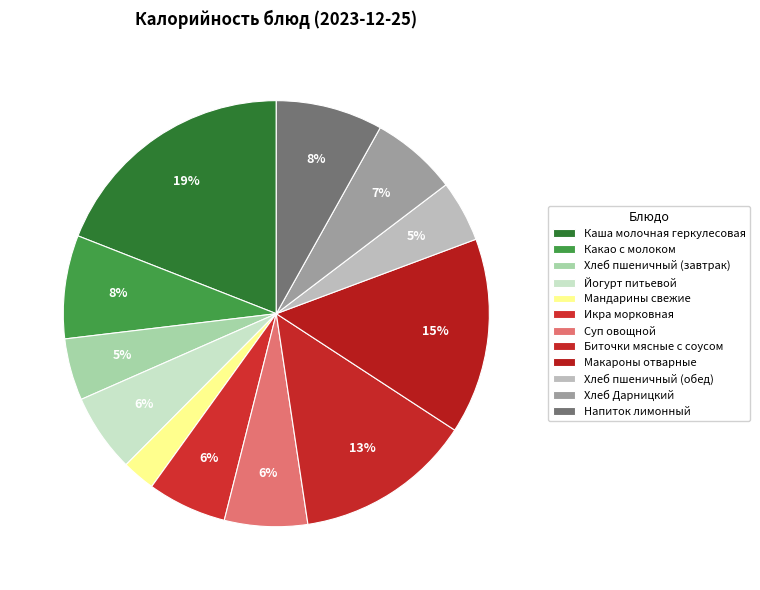

Combined, what portion of the pie is Икра морковная and Мандарины свежие?

8.5%